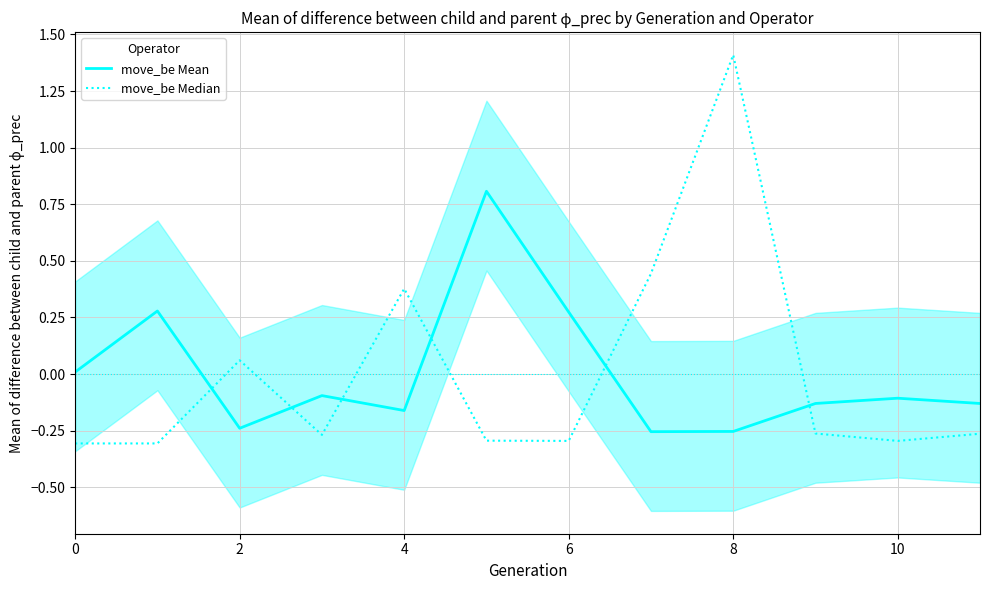

What is the highest value of the move_be Median series?

1.4